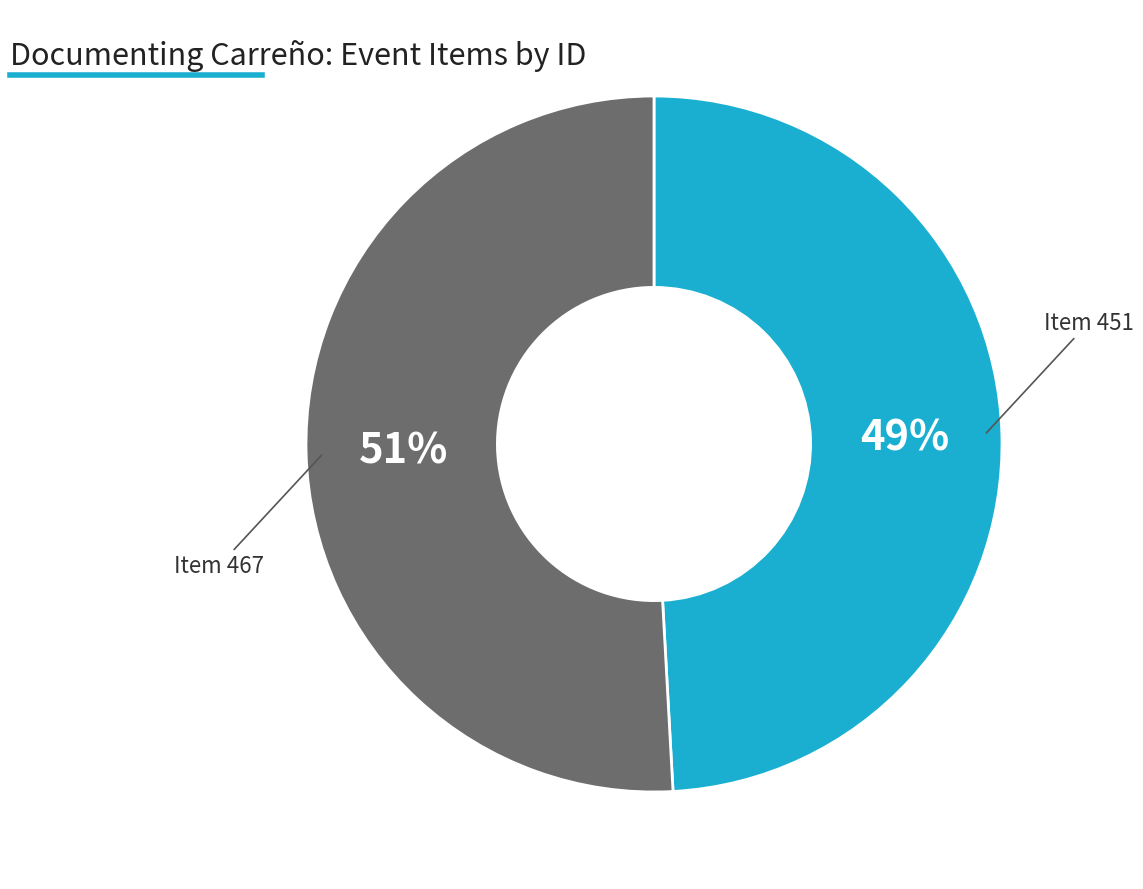

To the nearest percent, what is the average slice percentage?

50%